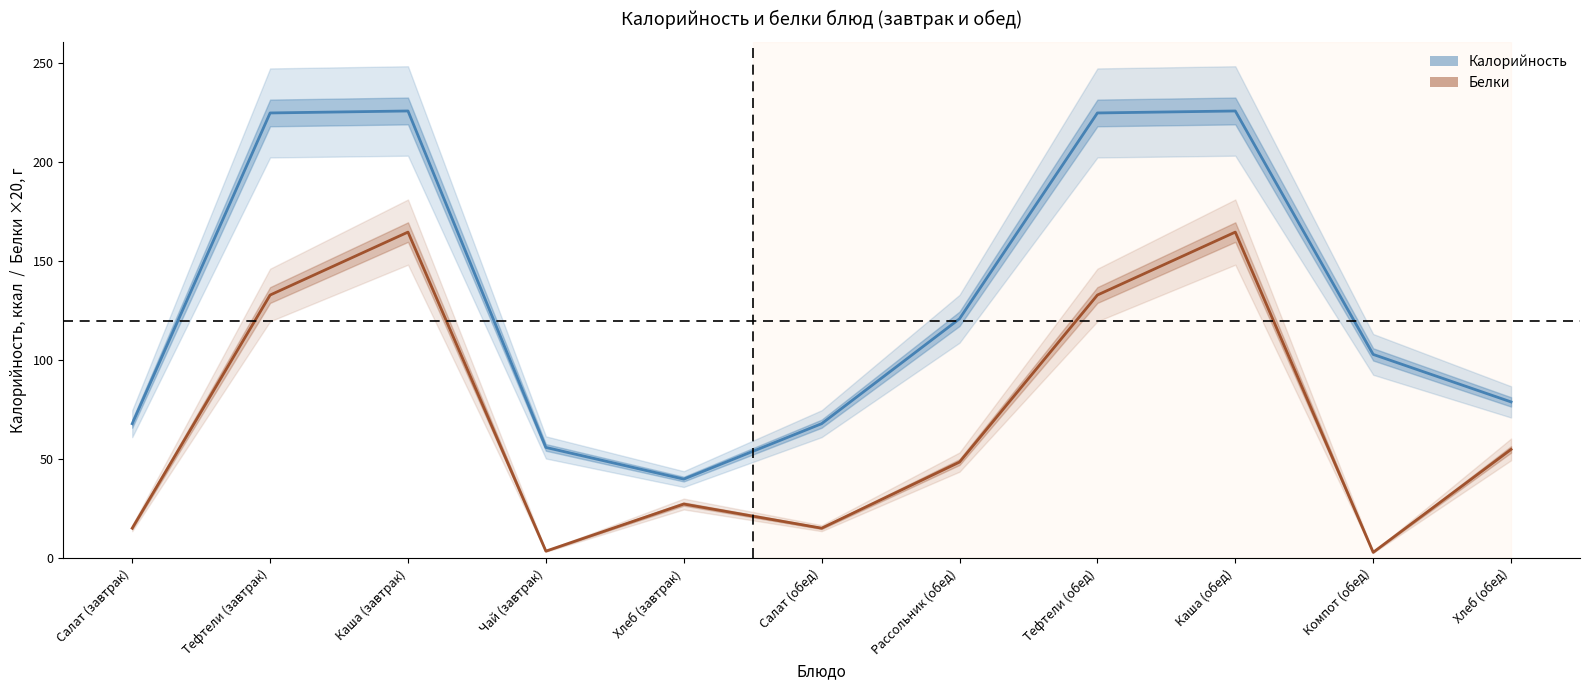

How many values in the Калорийность series exceed 103?

5